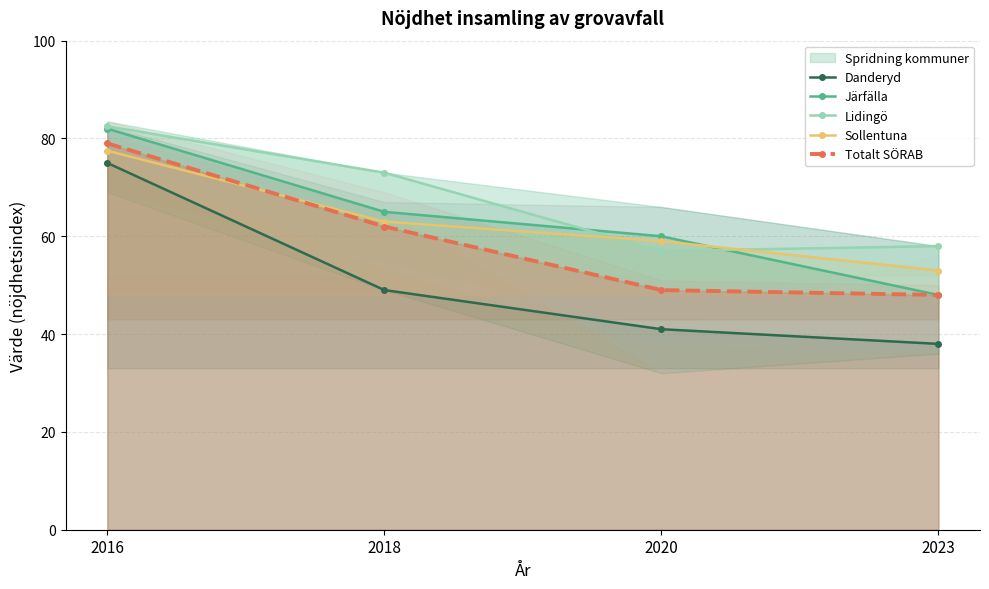

How many values in the Sollentuna series exceed 63?

1